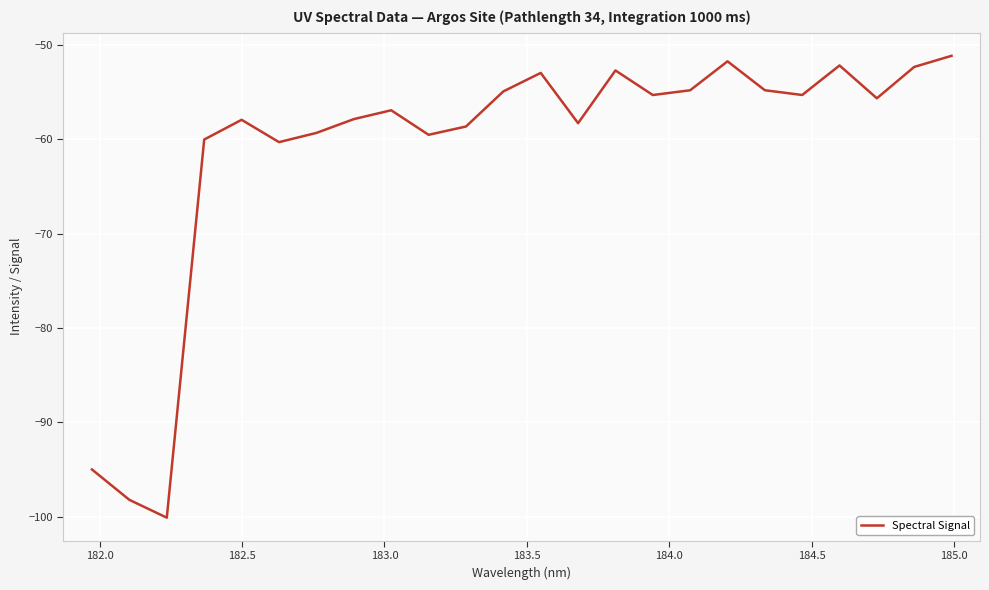

What is the greatest value displayed?

-51.2